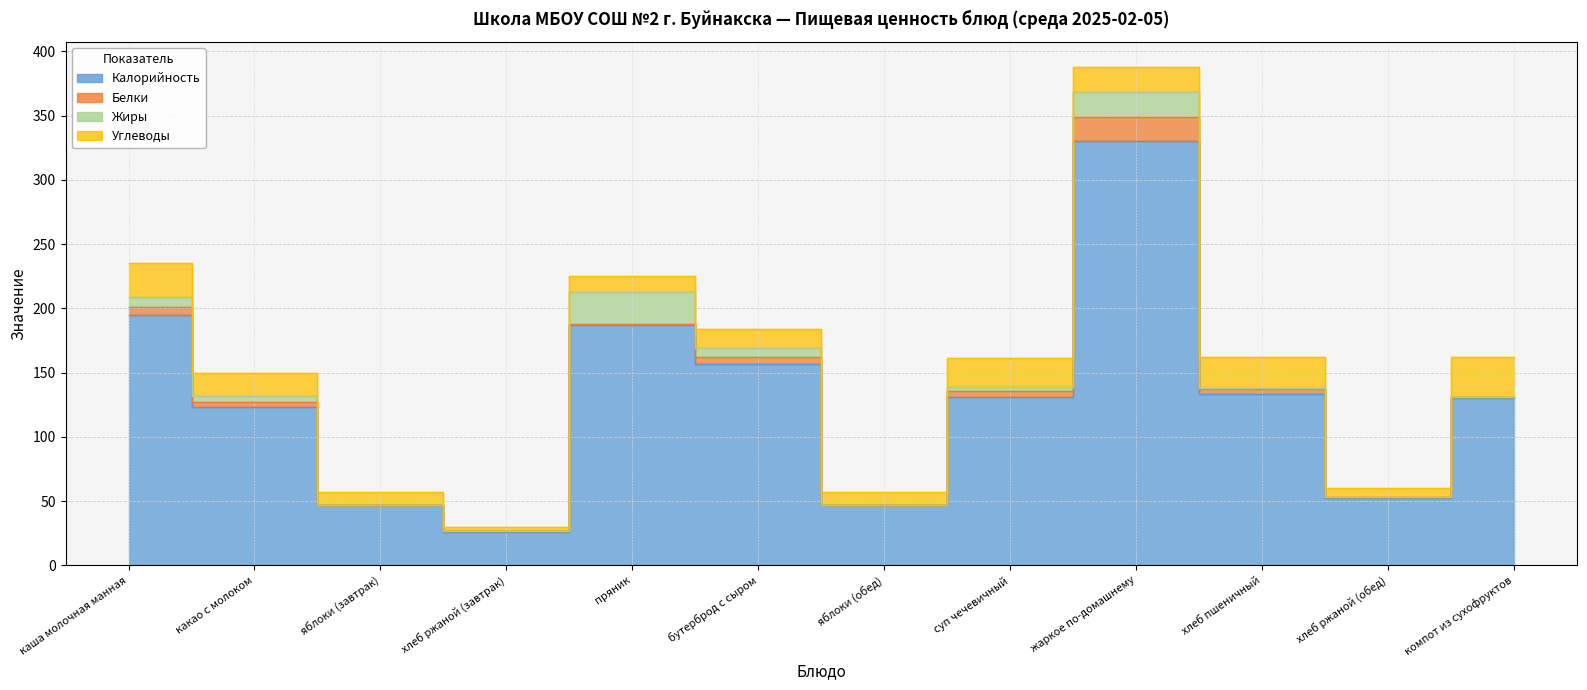

True or false: Углеводы has more than 2 interior local peaks.

True